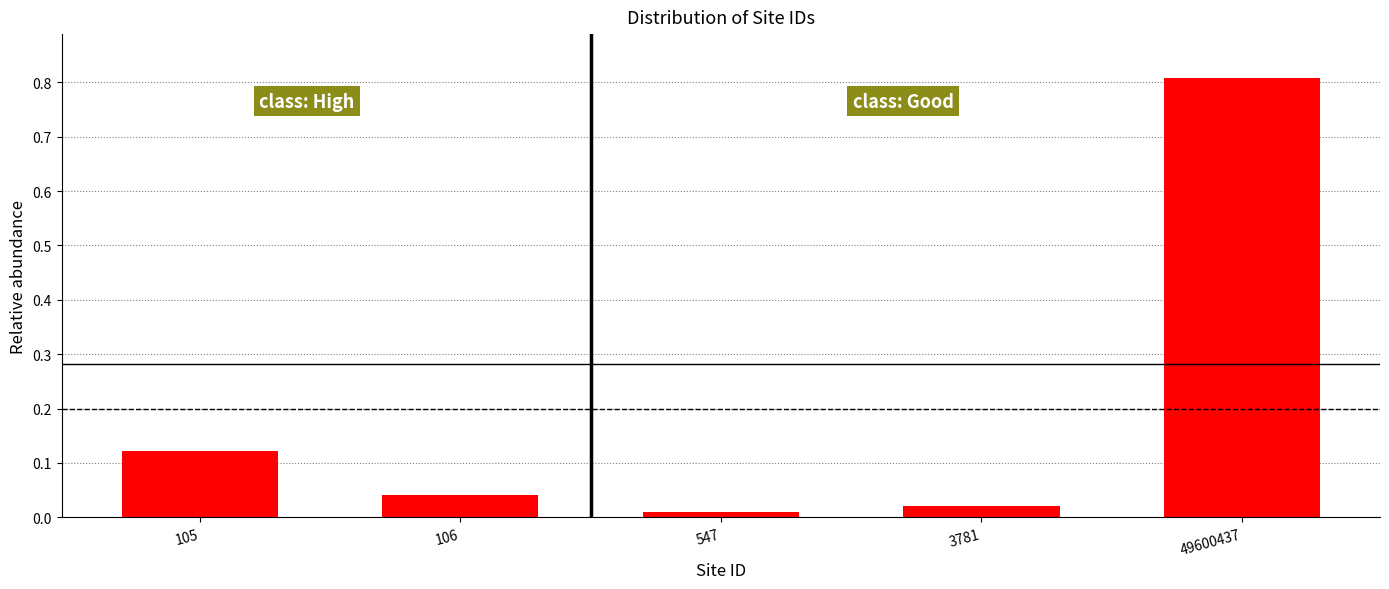

What is the greatest value displayed?

0.8